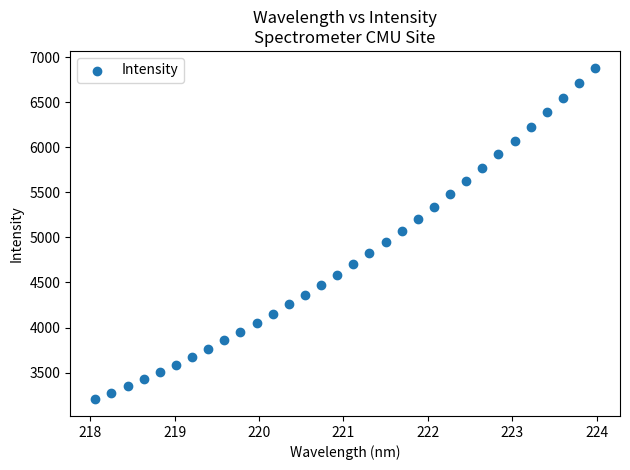

What is the range of X values (max minus min)?

5.9